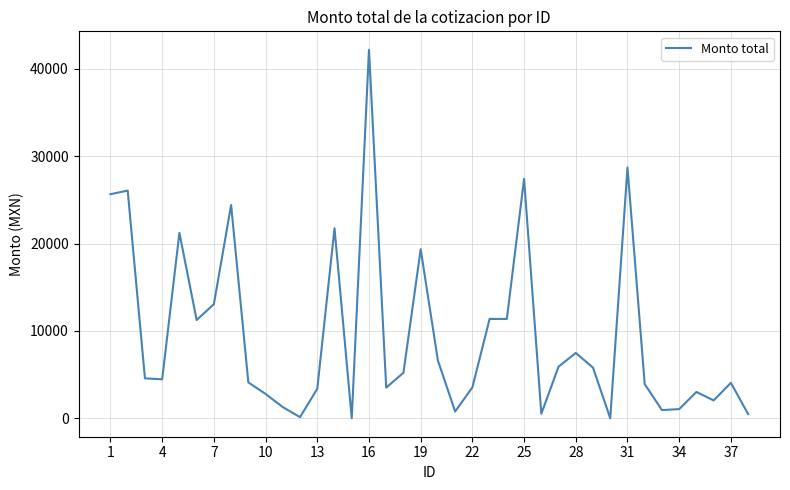

What is the difference between the maximum and minimum values?

42189.2